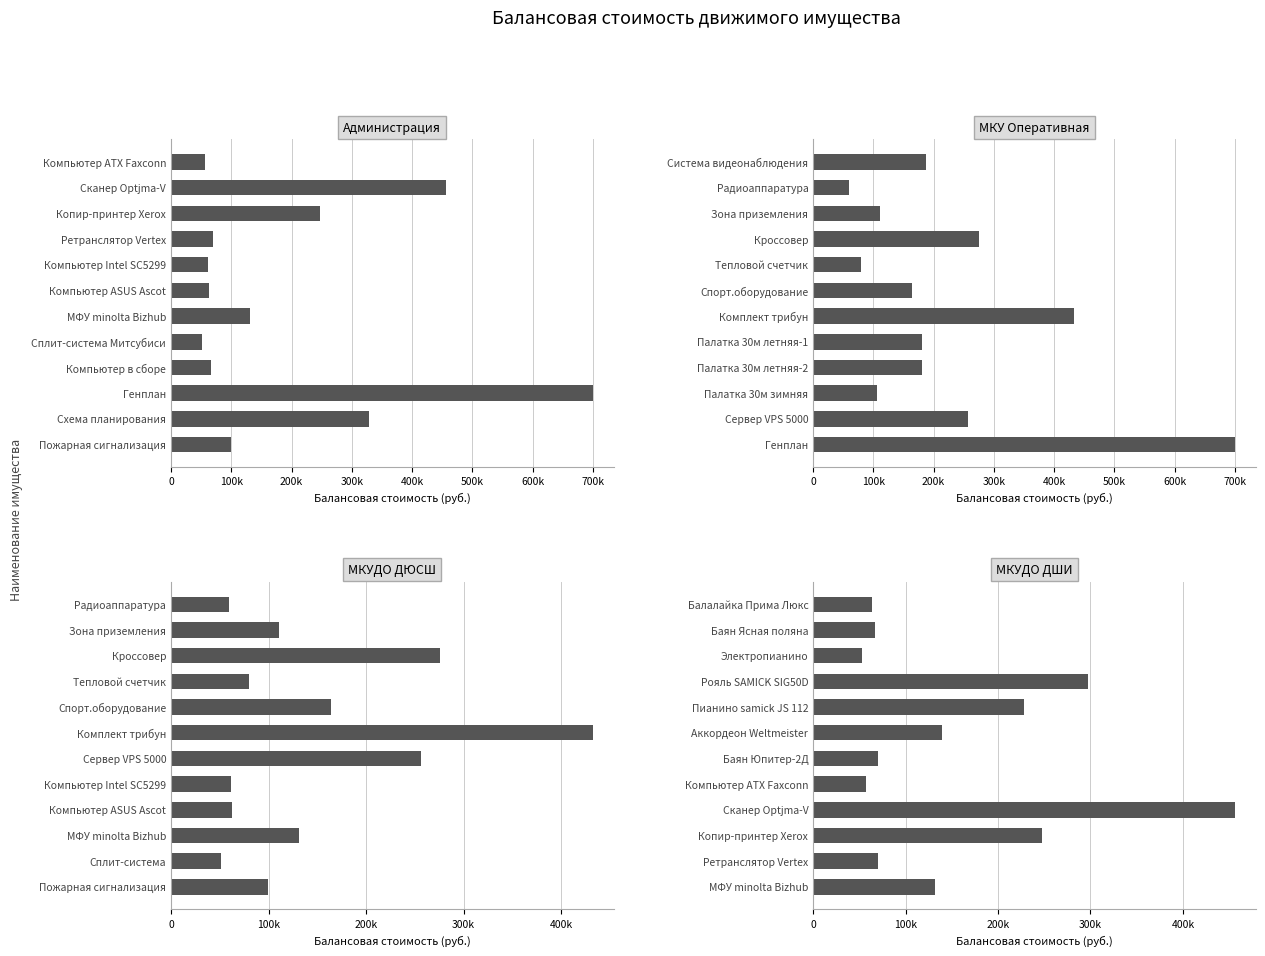

Reading right to left, what are all the values shown in this chart?

Администрация: 56960.0	456217.0	247245.0	69850.0	61311.4	62667.8	131400.0	50910.9	66303.0	700000.0	328000.0	99700.0
МКУ Оперативная: 187500.0	59962.0	111000.0	275382.1	80000.0	163514.0	432352.0	179962.7	179962.7	106582.6	256680.0	700000.0
МКУДО ДЮСШ: 59962.0	111000.0	275382.1	80000.0	163514.0	432352.0	256680.0	61311.4	62667.8	131400.0	50910.9	99700.0
МКУДО ДШИ: 63697.0	66600.0	53091.0	297200.0	228500.0	139000.0	70000.0	56960.0	456217.0	247245.0	69850.0	131400.0